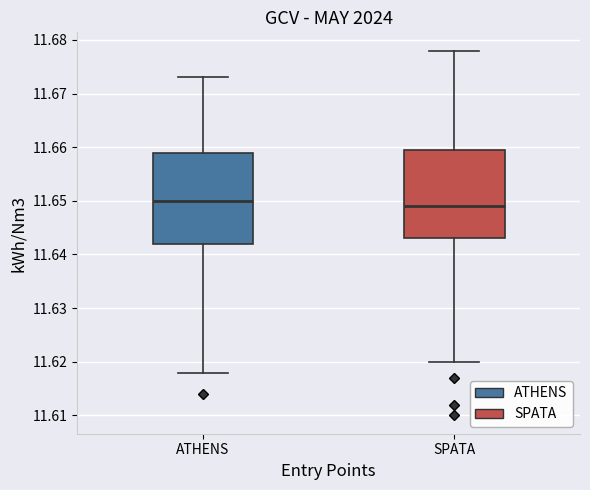

Reading left to right, transcribe this box plot: for each box, give where its median line is, the range the box spans, and where its two whiskers end, as read against the y-axis. The values are not printed on the chart, so give them approximately, as read against the axis.

ATHENS: median 11.650, box 11.642 to 11.659, whiskers 11.618 to 11.673
SPATA: median 11.649, box 11.643 to 11.660, whiskers 11.620 to 11.678